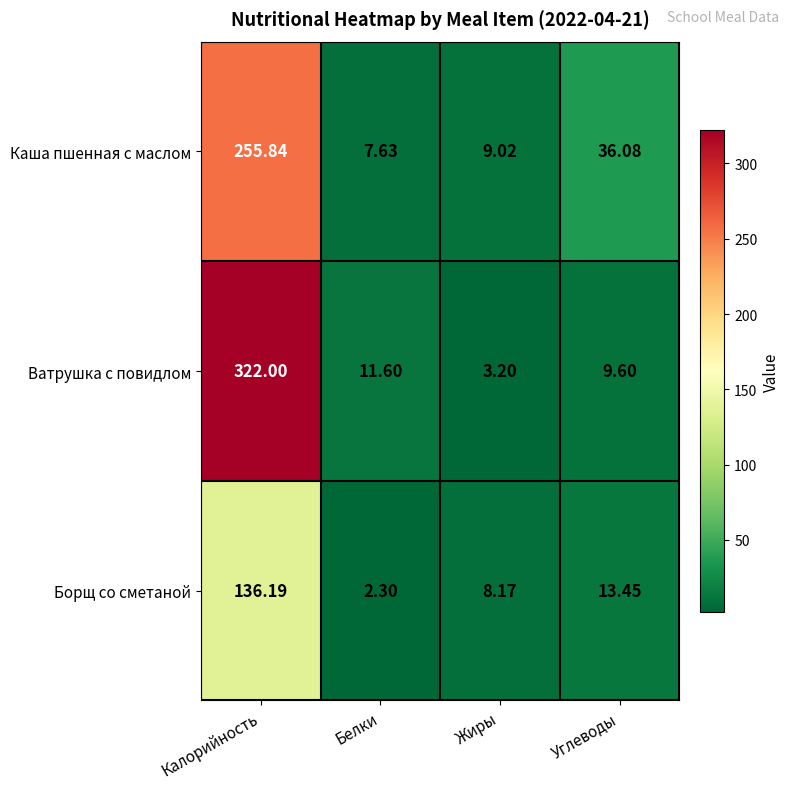

Rank the series at Жиры from lowest to highest value.

Ватрушка с повидлом, Борщ со сметаной, Каша пшенная с маслом